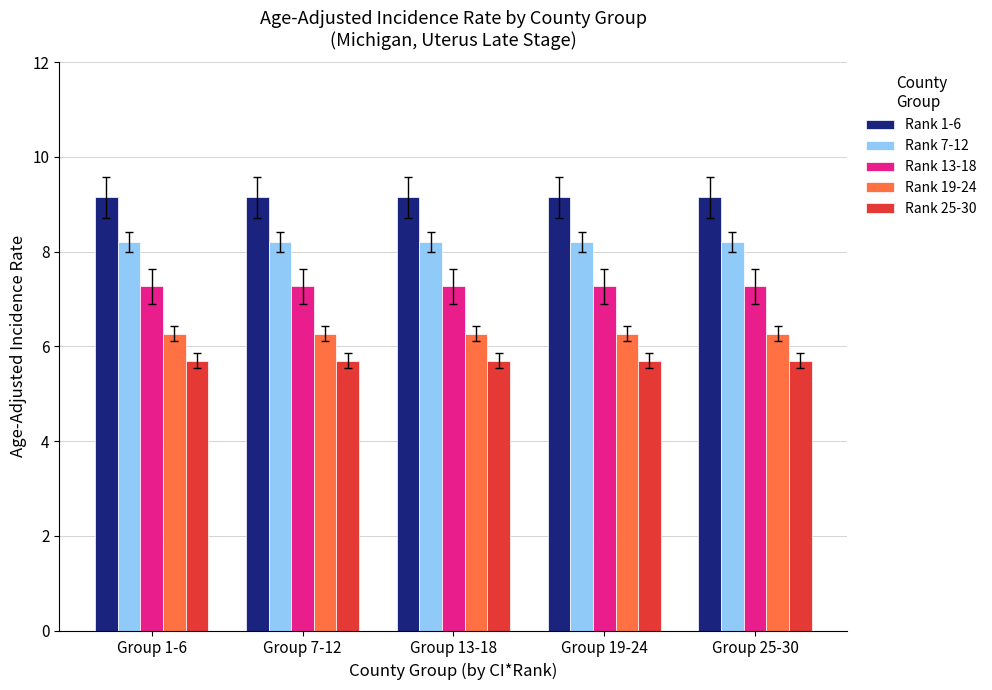

At how many categories does at least one series exceed 8?

5